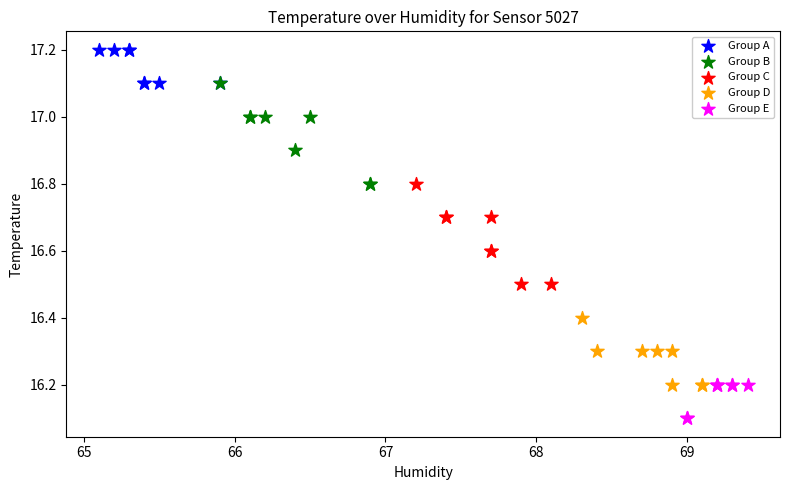

Which series reaches the maximum Y coordinate?

Group A